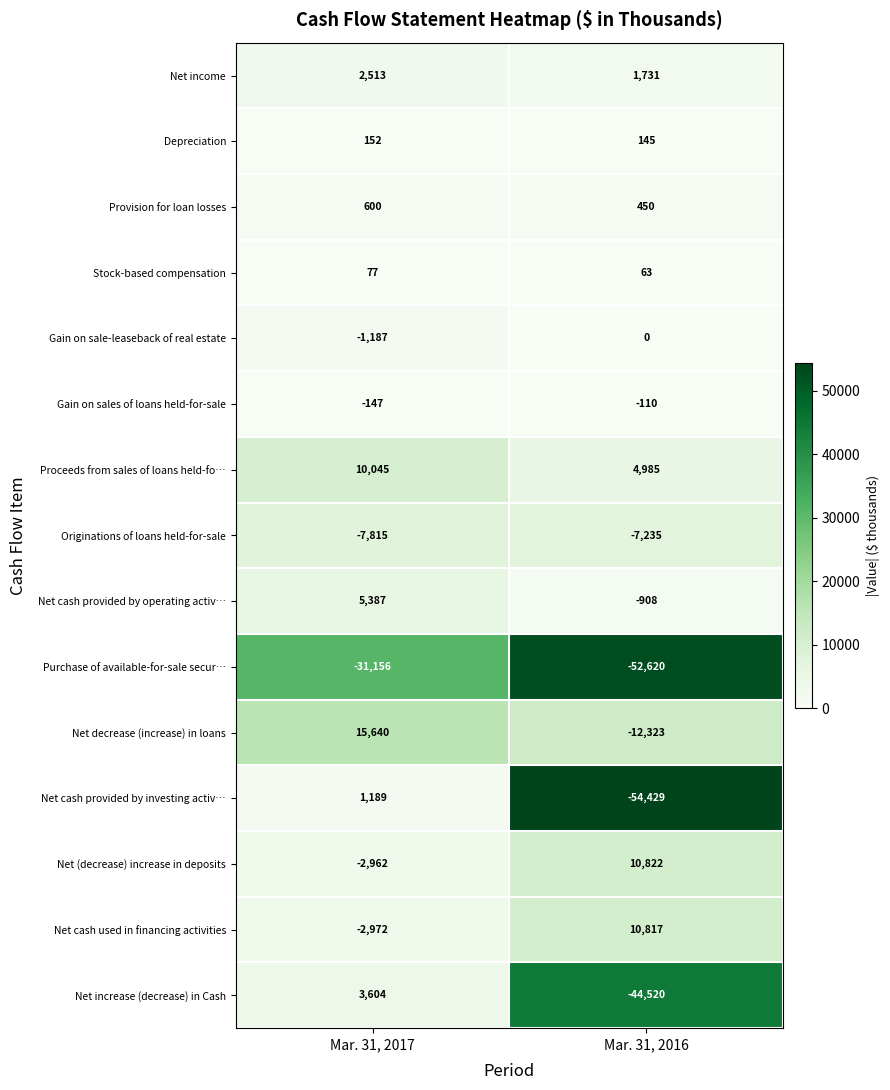

Read the Depreciation value at Mar. 31, 2017.

152